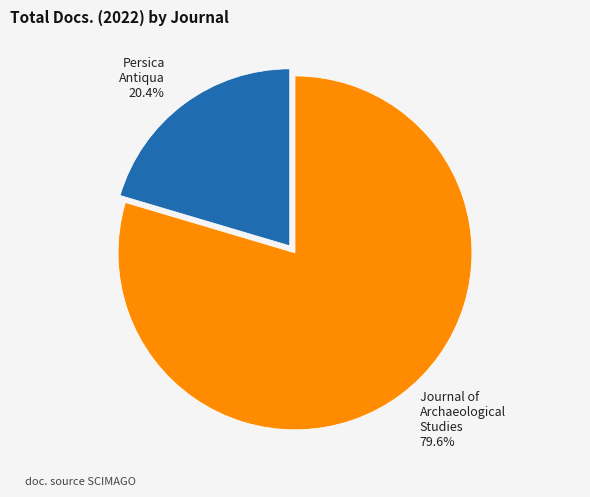

Combined, do Persica Antiqua 20.4% and Journal of Archaeological Studies 79.6% account for over 50%?

Yes